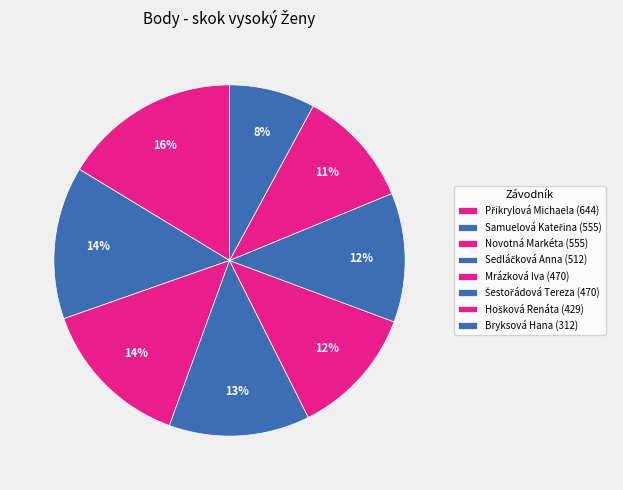

To the nearest percent, what is the combined percentage of Přikrylová Michaela and Samuelová Kateřina?

30%